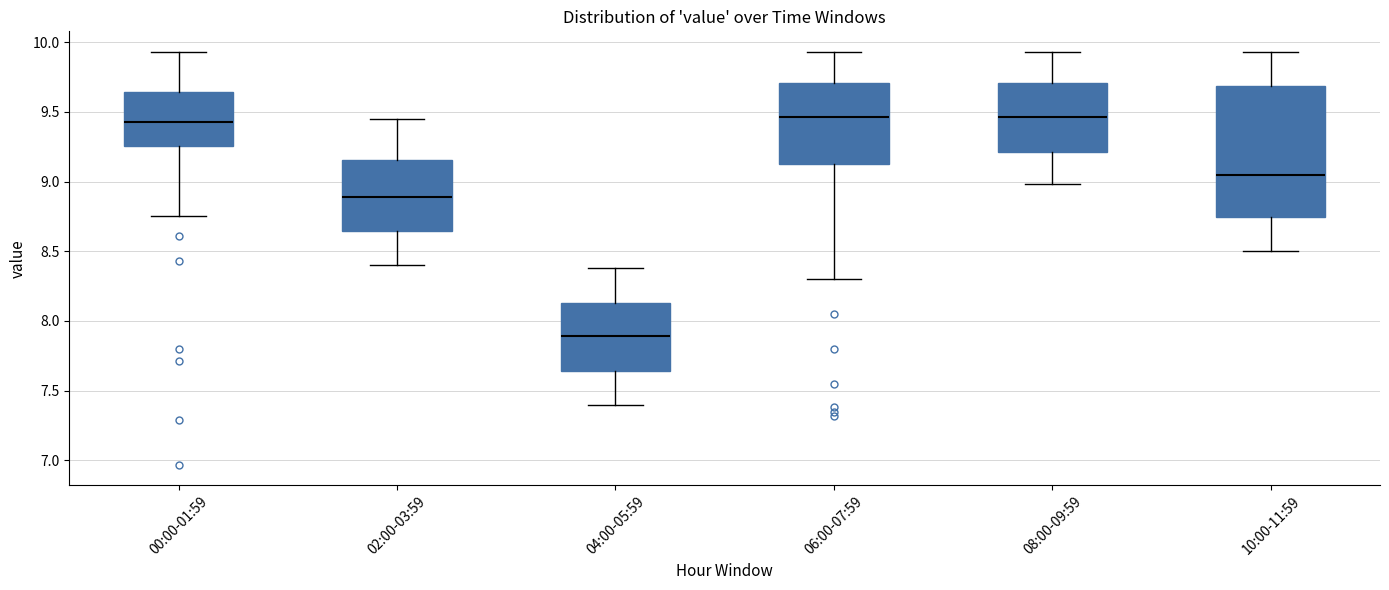

Reading left to right, read every box against the y-axis: the position of its median line, the range the box covers, and the ends of its whiskers. The values are not printed on the chart, so give them approximately, as read against the axis.

00:00-01:59: median 9.45, box 9.25 to 9.65, whiskers 8.75 to 9.95
02:00-03:59: median 8.90, box 8.65 to 9.15, whiskers 8.40 to 9.45
04:00-05:59: median 7.90, box 7.65 to 8.15, whiskers 7.40 to 8.40
06:00-07:59: median 9.45, box 9.15 to 9.70, whiskers 8.30 to 9.95
08:00-09:59: median 9.45, box 9.20 to 9.70, whiskers 9.00 to 9.95
10:00-11:59: median 9.05, box 8.75 to 9.70, whiskers 8.50 to 9.95